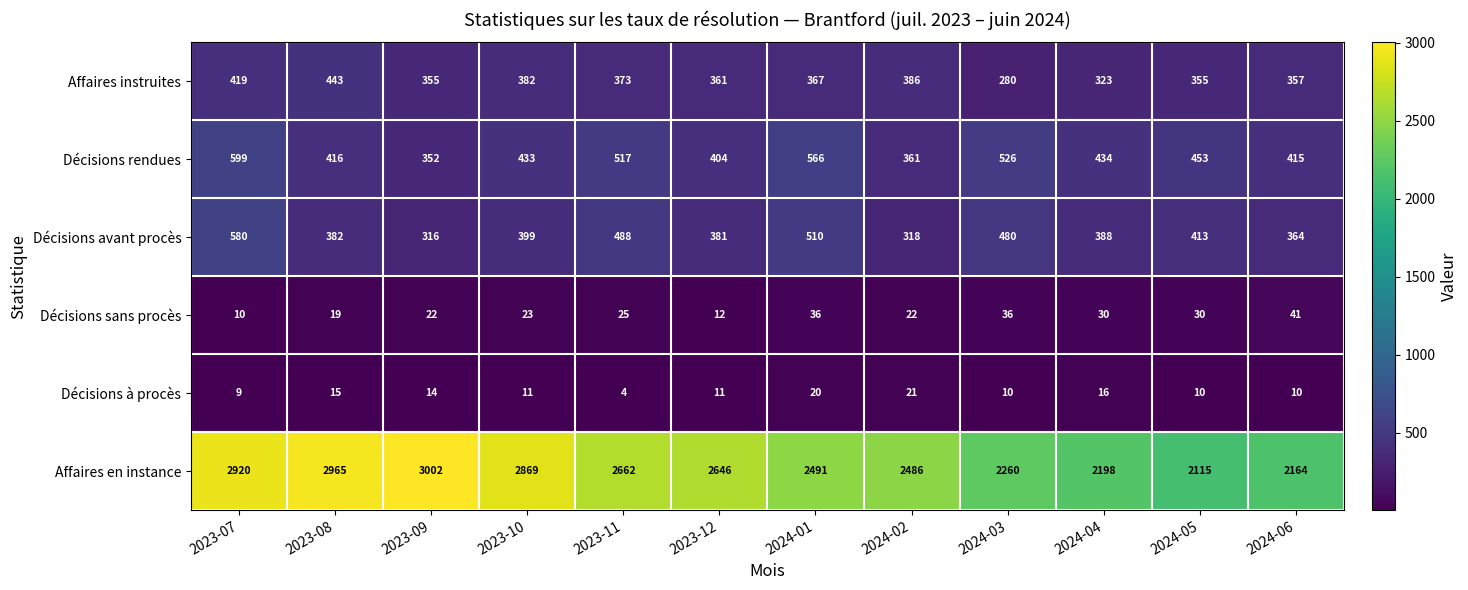

Rank the series by their maximum value, from highest to lowest.

Affaires en instance, Décisions rendues, Décisions avant procès, Affaires instruites, Décisions sans procès, Décisions à procès